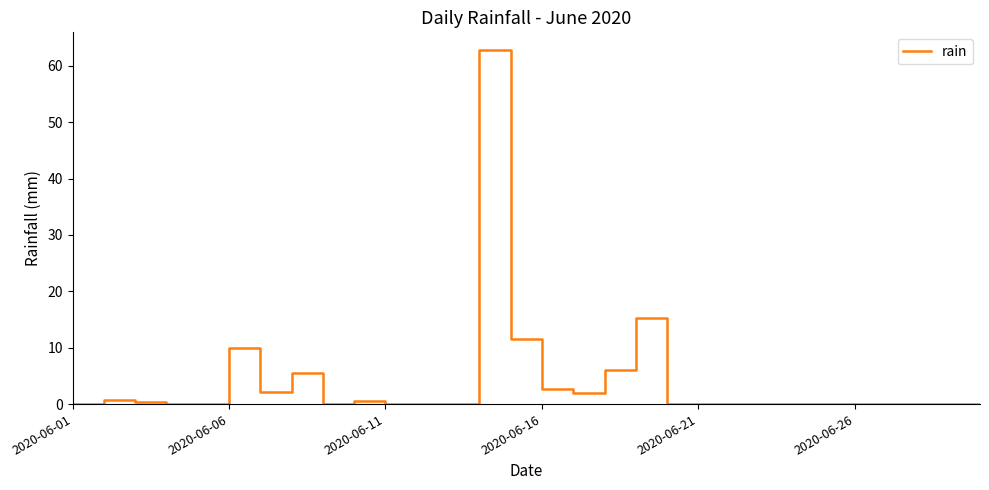

What is the difference between the maximum and minimum values?

62.8